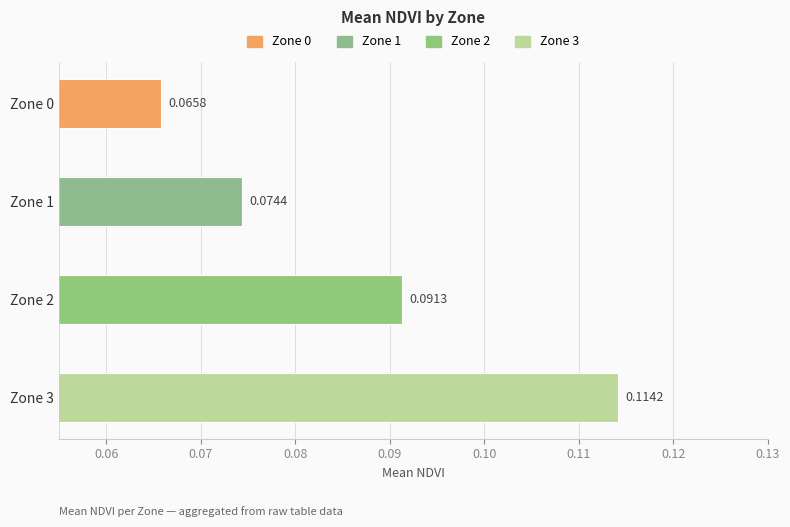

Which has a higher value, Zone 1 or Zone 2?

Zone 2